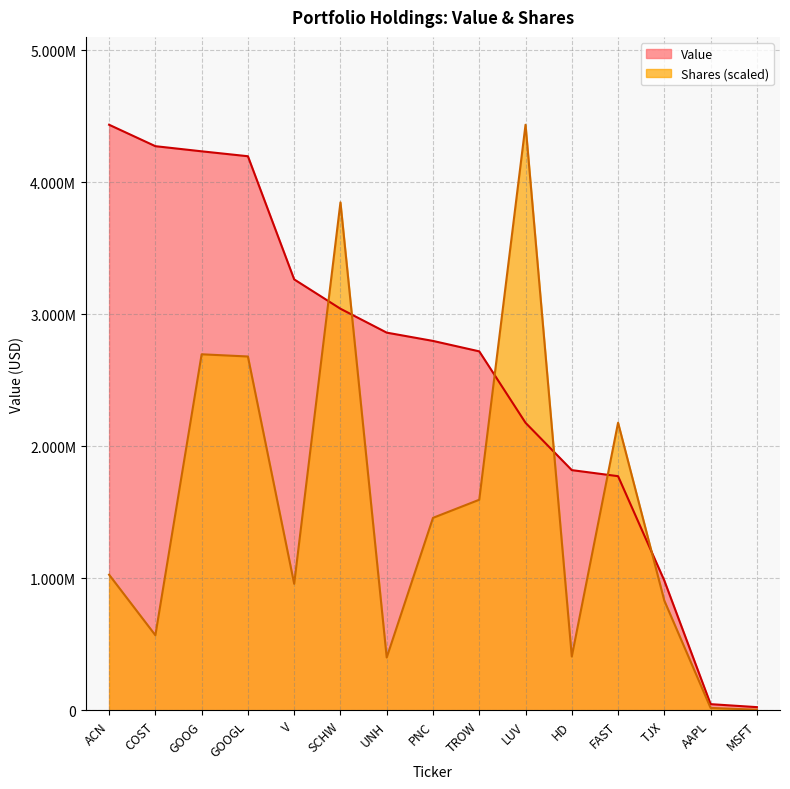

Which series has the largest range (max minus min)?

Shares or principal amount